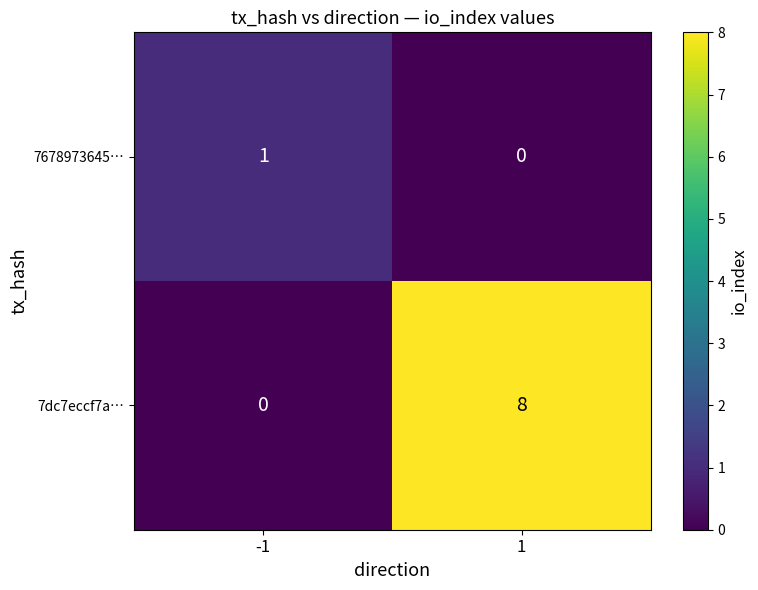

What is the maximum value for 7dc7eccf7a…?

8